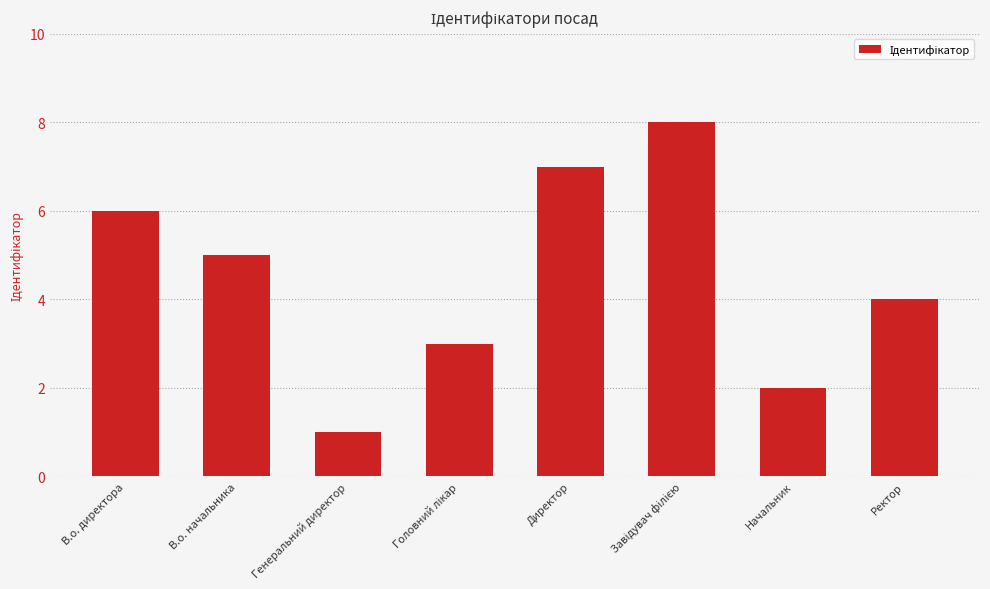

Reading left to right, transcribe all the data shown in this chart.

6	5	1	3	7	8	2	4